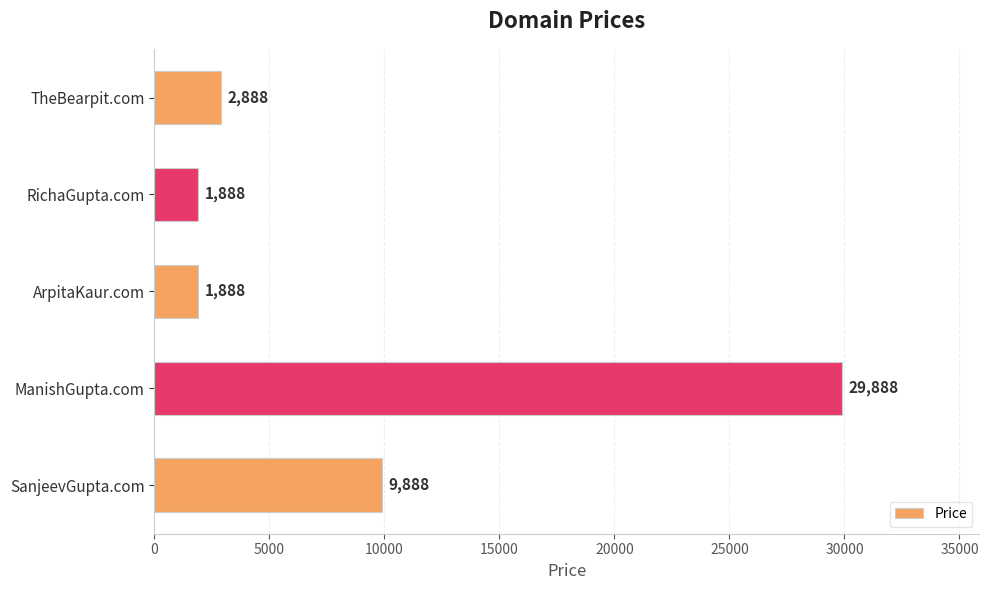

What is the difference between the second highest and second lowest values?

8000